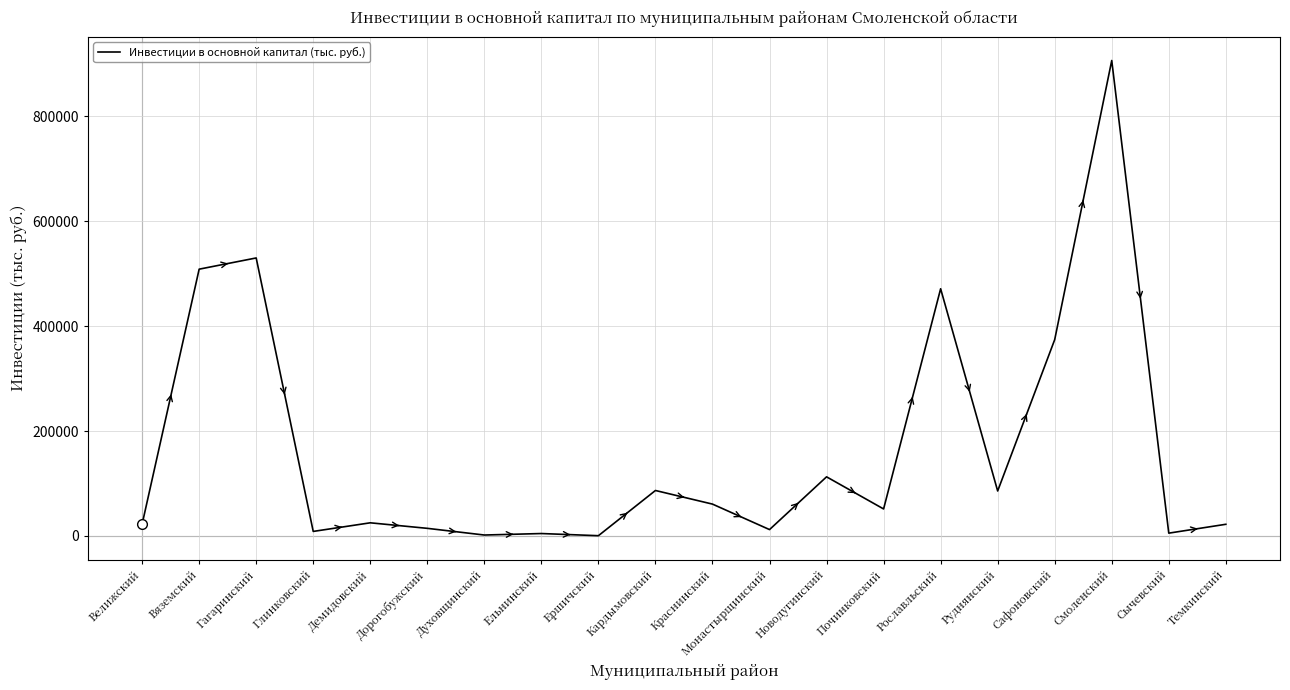

The chart shows a value of 499 at Ершичский. True or false?

True